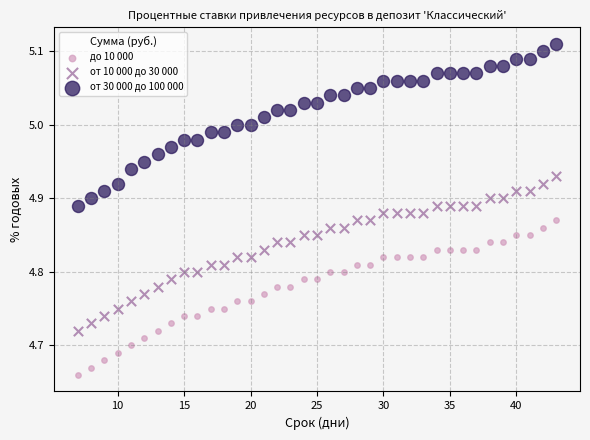

What is the X range (max minus min) for the scatter plot?

36.0